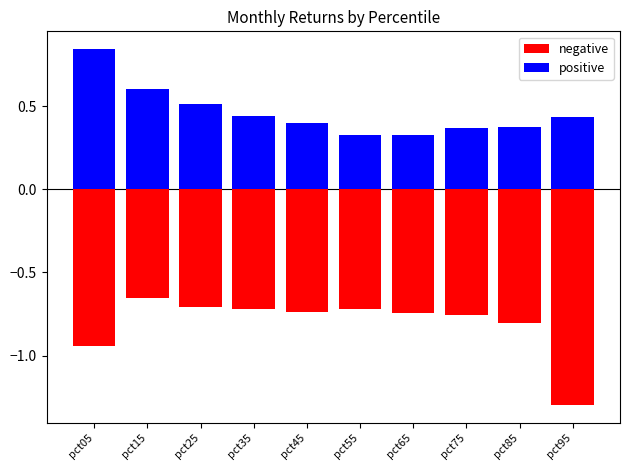

True or false: positive has a value of 0.6 at pct55.

False